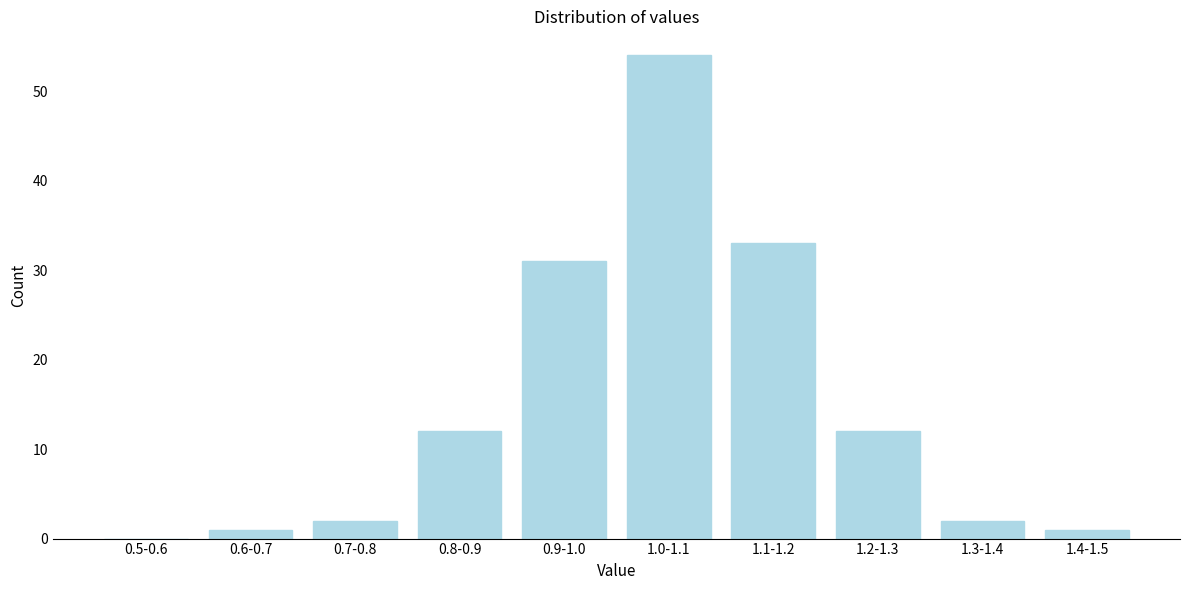

Reading left to right, list all the values displayed in this chart.

0.5-0.6=0	0.6-0.7=1	0.7-0.8=2	0.8-0.9=12	0.9-1.0=31	1.0-1.1=54	1.1-1.2=33	1.2-1.3=12	1.3-1.4=2	1.4-1.5=1